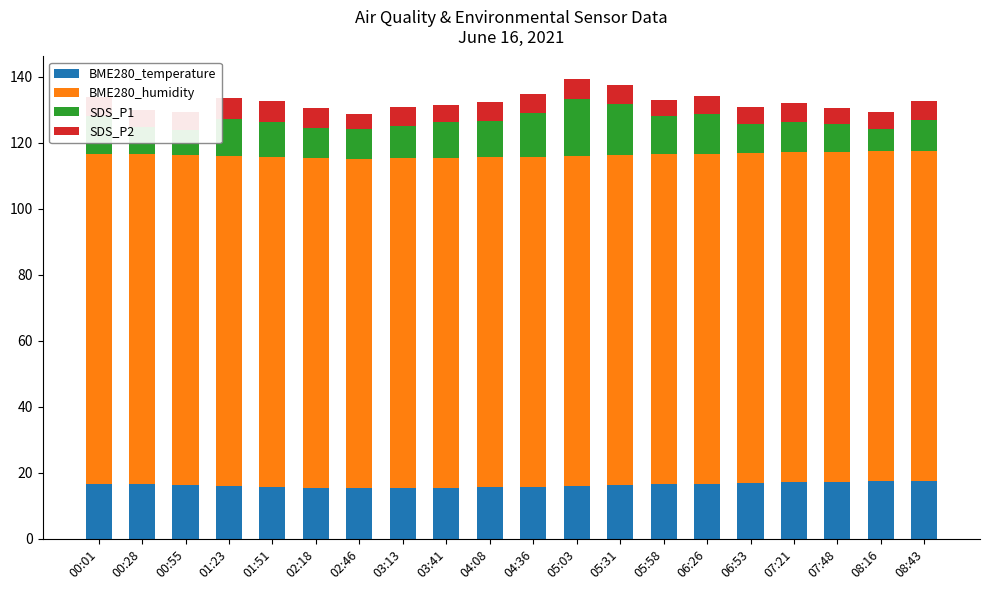

What is the total value across all series at 00:55?

129.5